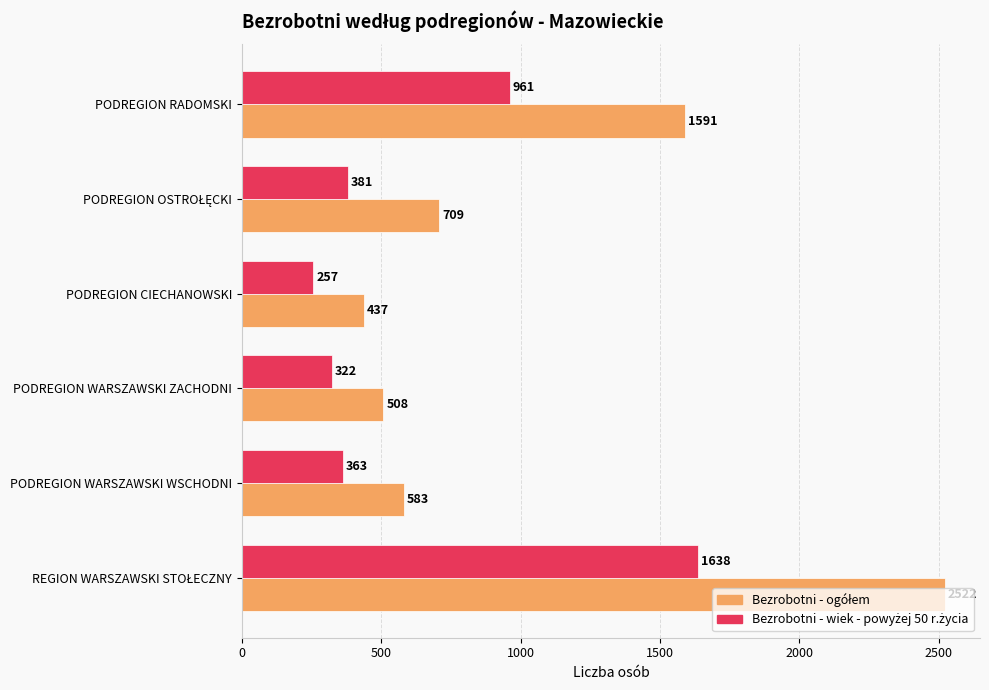

What is the total value across all series at PODREGION WARSZAWSKI ZACHODNI?

830